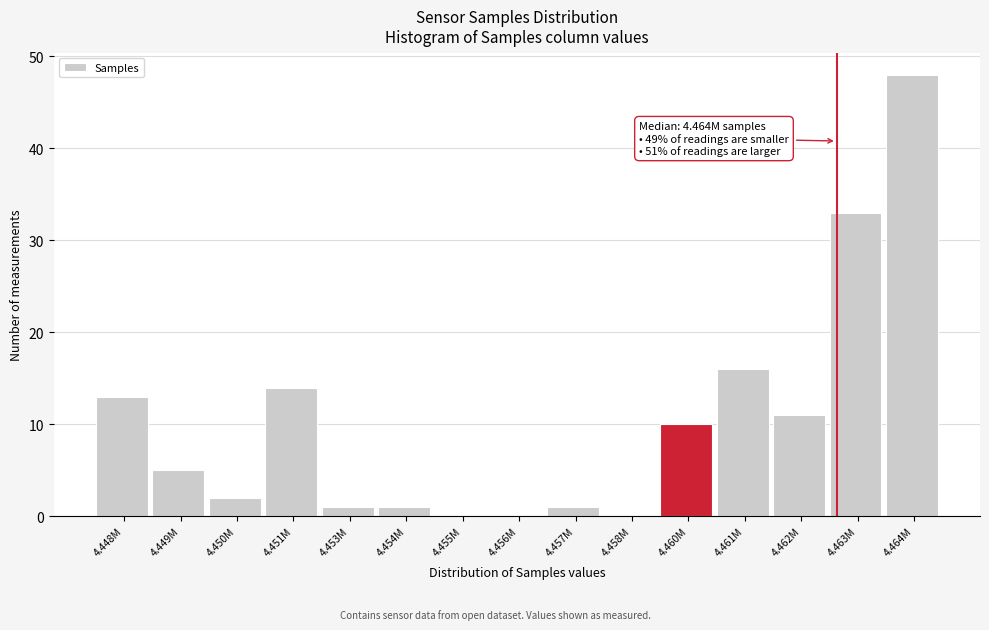

At which category does the chart reach its peak across all series?

4.464M